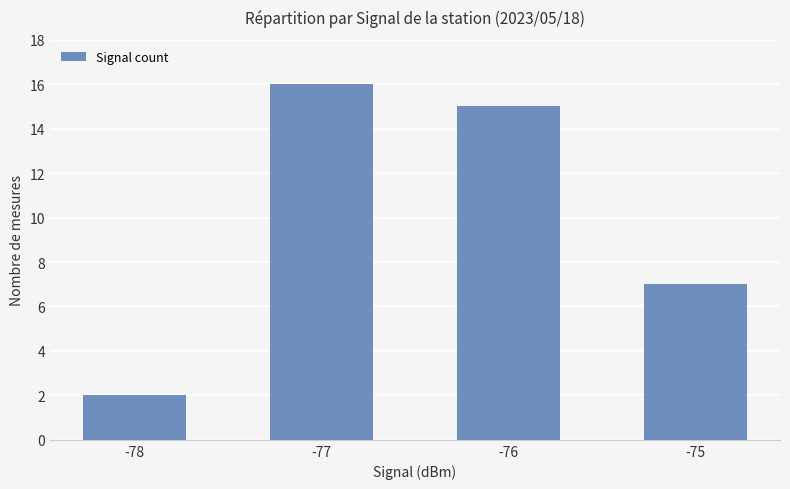

Is it true that the value at -76 is 15?

True